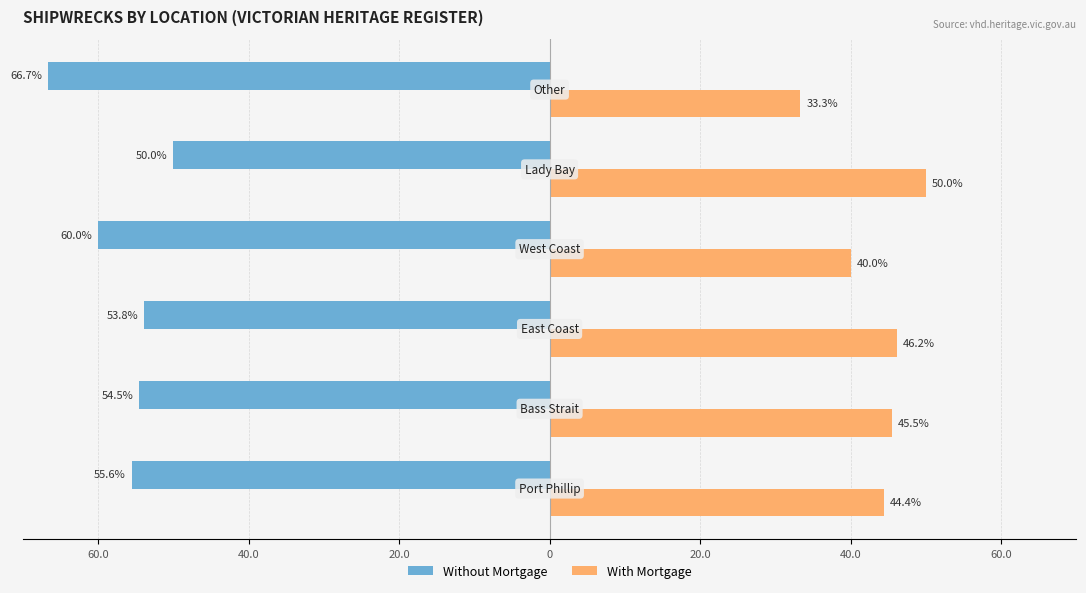

What is the average value of the Without Mortgage series?

-56.8